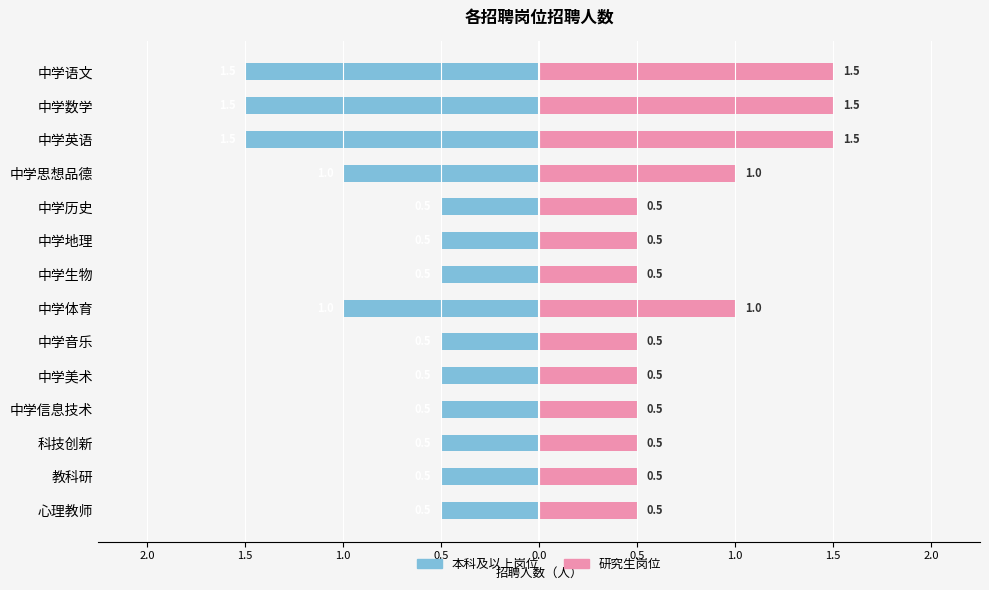

Between 科技创新 and 中学英语, which is larger?

科技创新